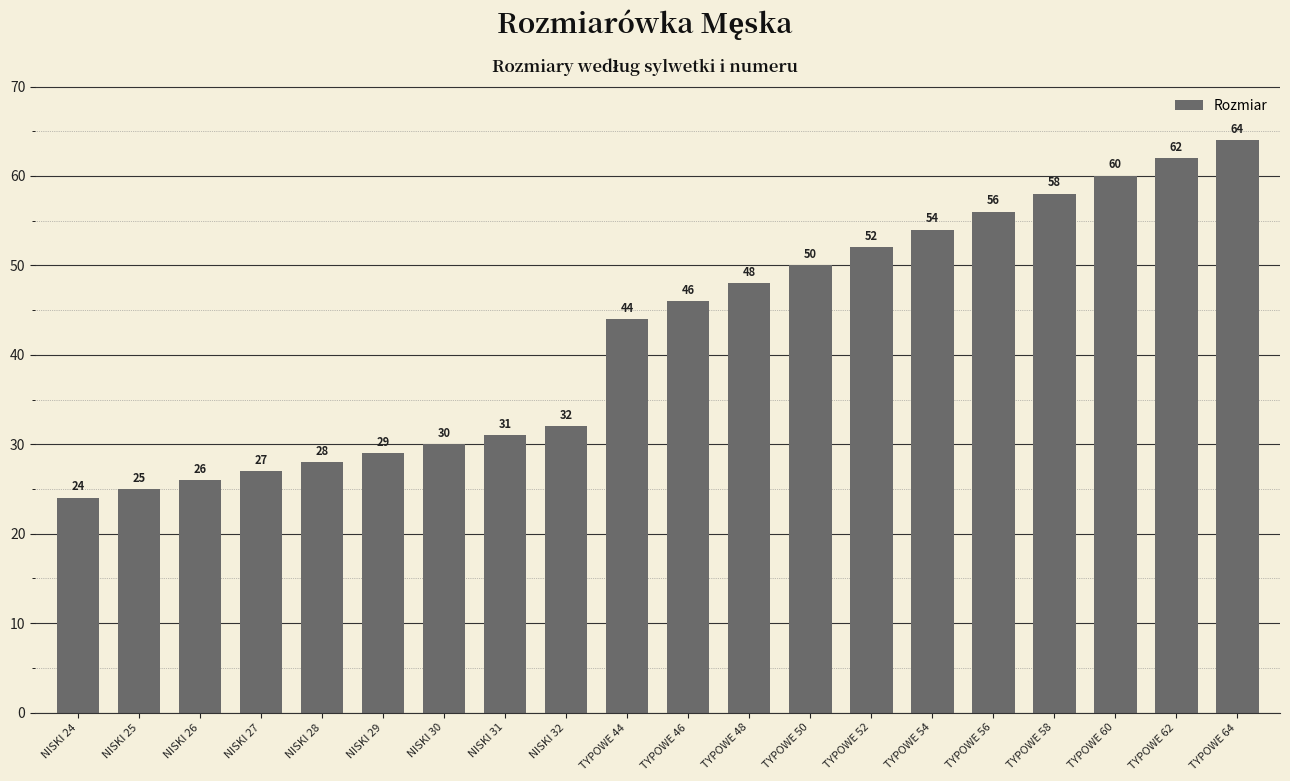

List the labels in order of value, smallest first.

NISKI 24, NISKI 25, NISKI 26, NISKI 27, NISKI 28, NISKI 29, NISKI 30, NISKI 31, NISKI 32, TYPOWE 44, TYPOWE 46, TYPOWE 48, TYPOWE 50, TYPOWE 52, TYPOWE 54, TYPOWE 56, TYPOWE 58, TYPOWE 60, TYPOWE 62, TYPOWE 64